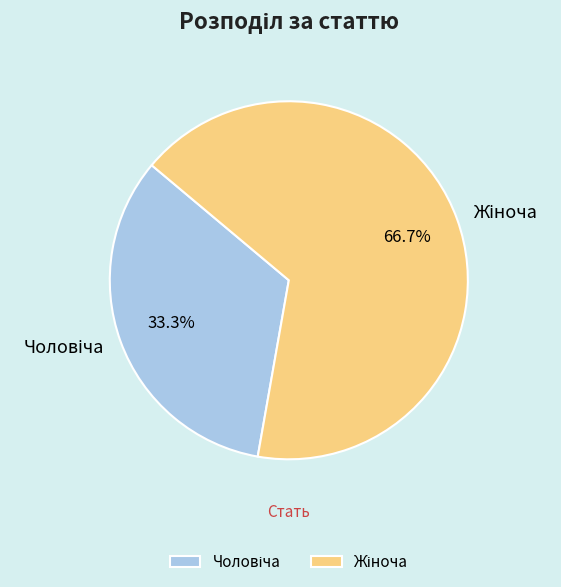

How many slices are in this pie chart?

2